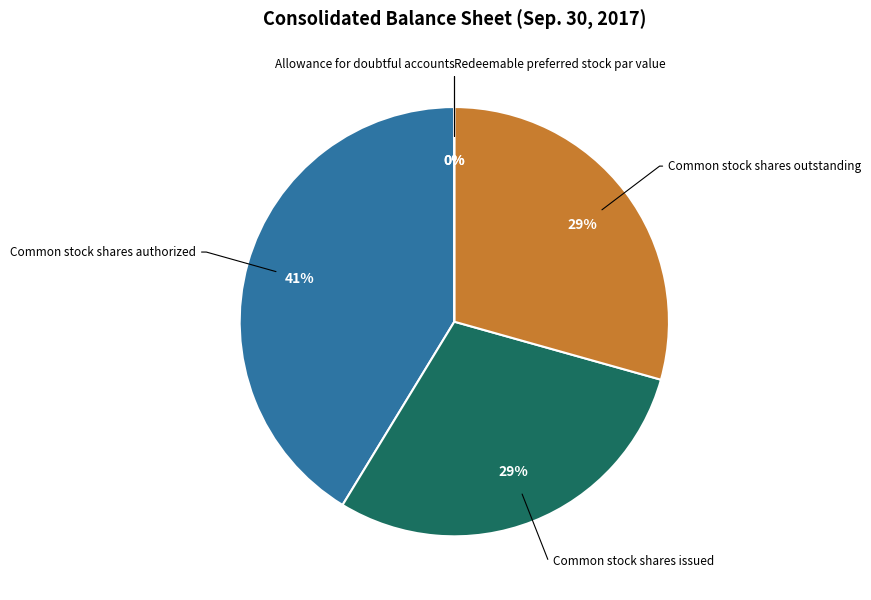

Which slice is the largest?

Common stock shares authorized